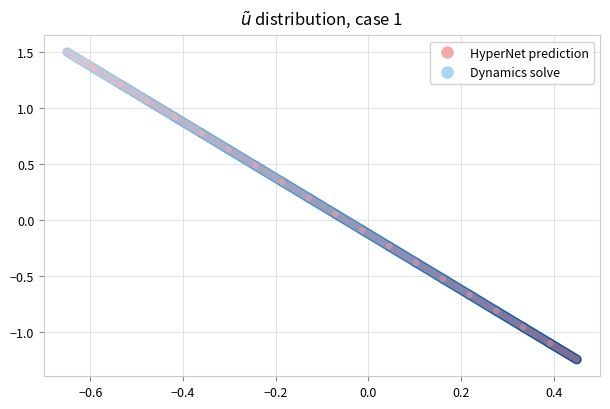

Rank the series by their maximum value, from highest to lowest.

Dynamics solve, HyperNet prediction